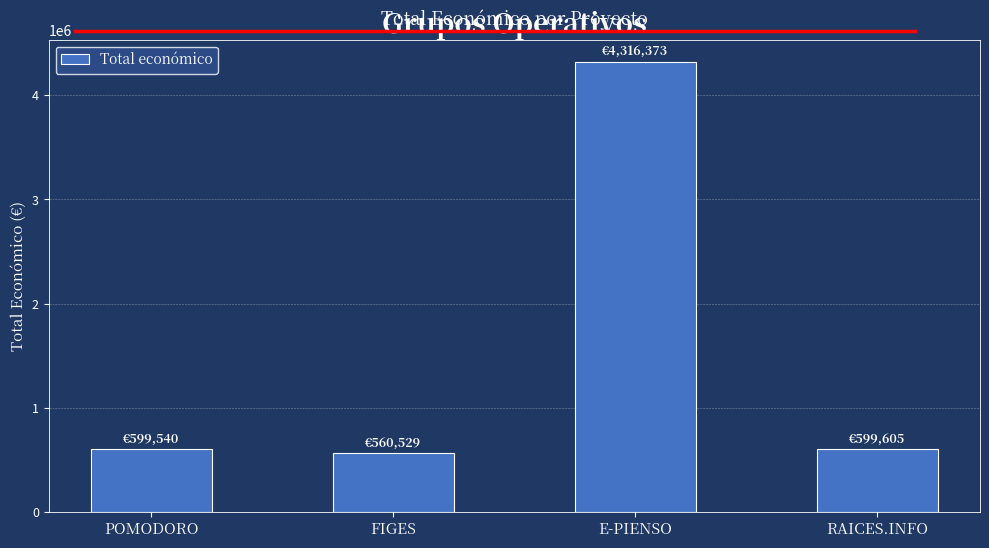

At which category does the chart reach its minimum across all series?

FIGES